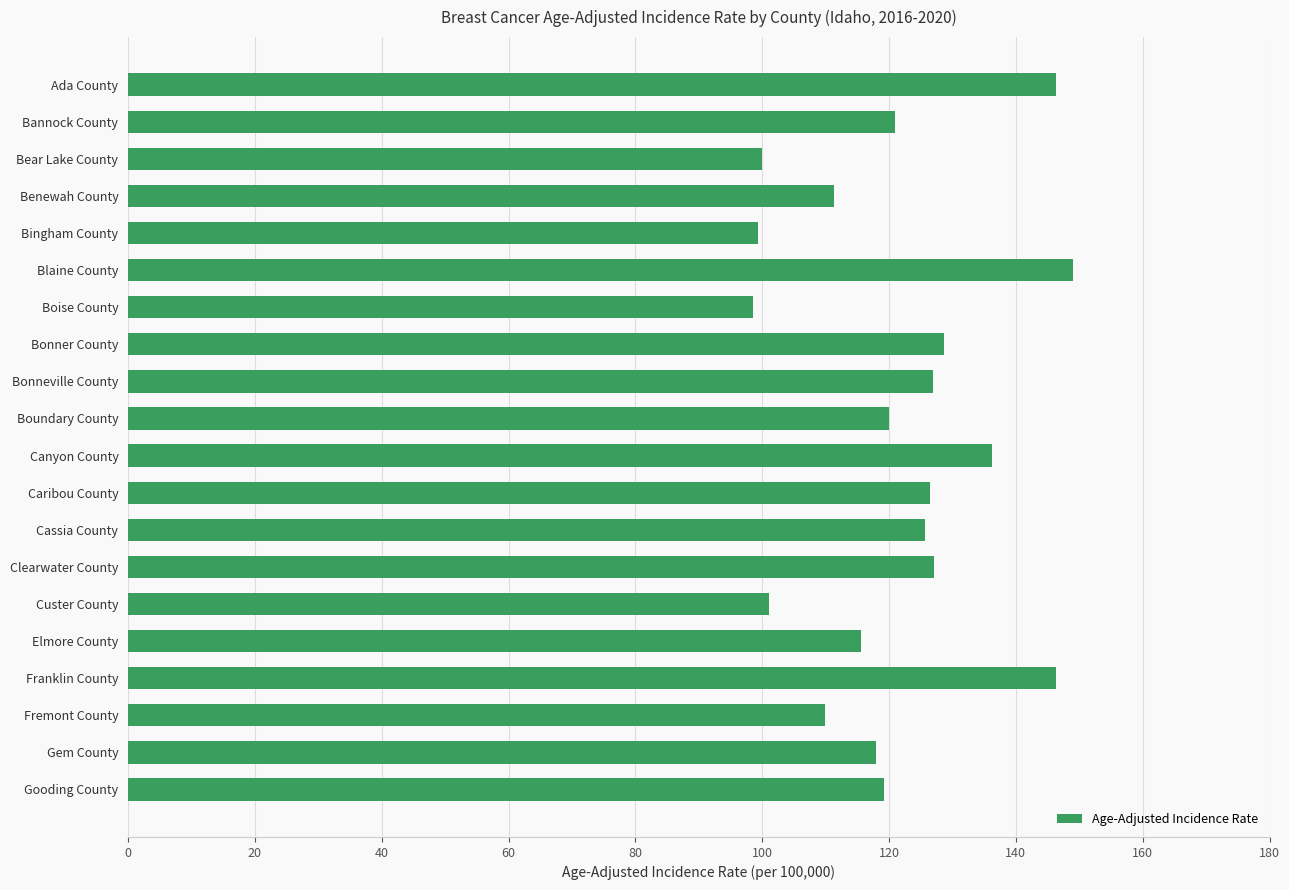

The chart shows a value of 30.0 at Caribou County. True or false?

False